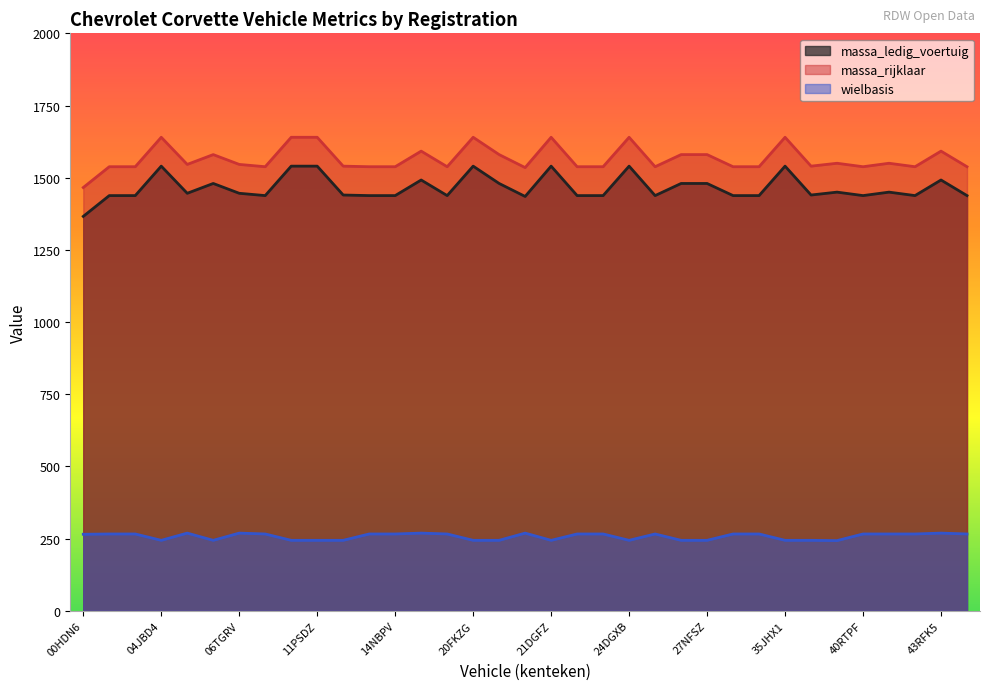

Is it true that massa_ledig_voertuig equals 1450 at 37PLR9?

True